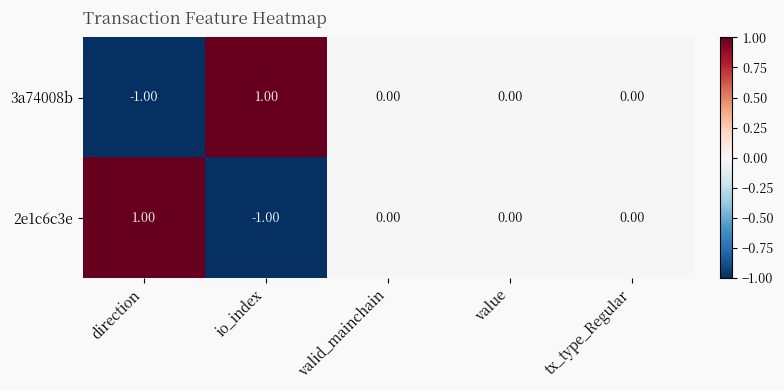

Which category has the lowest value in the 3a74008b series?

direction